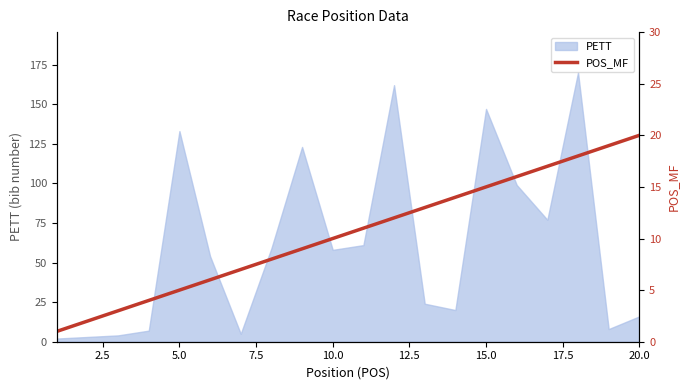

At which category is the sum across all series the highest?

18